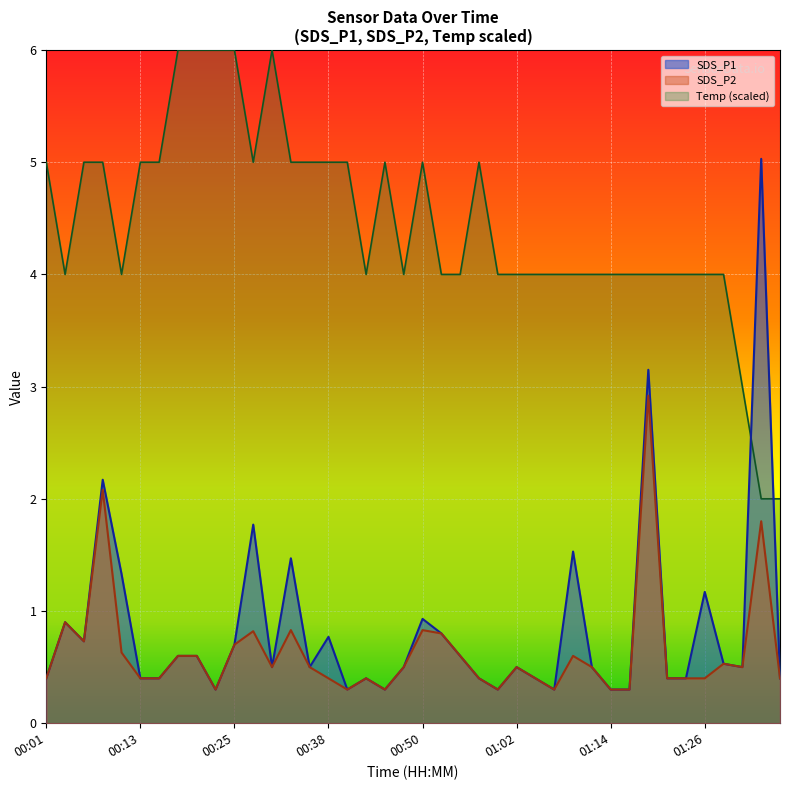

Does the chart display data point markers on the line(s)?

No